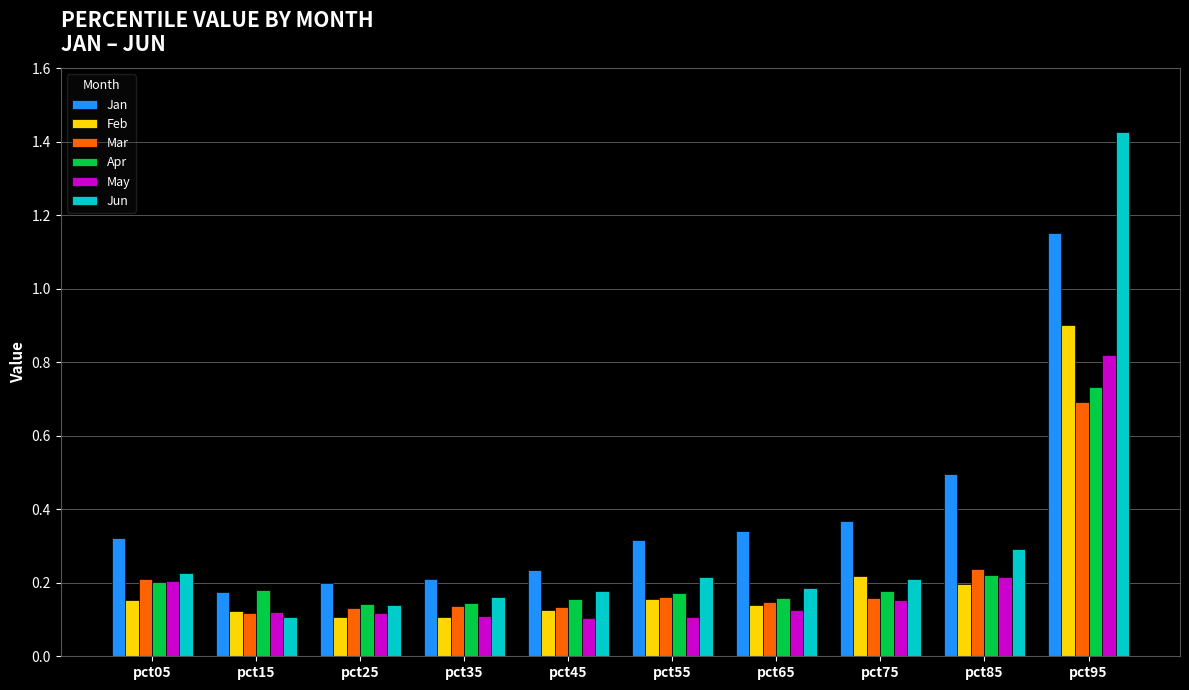

True or false: Feb has a value of 0.9 at pct95.

True